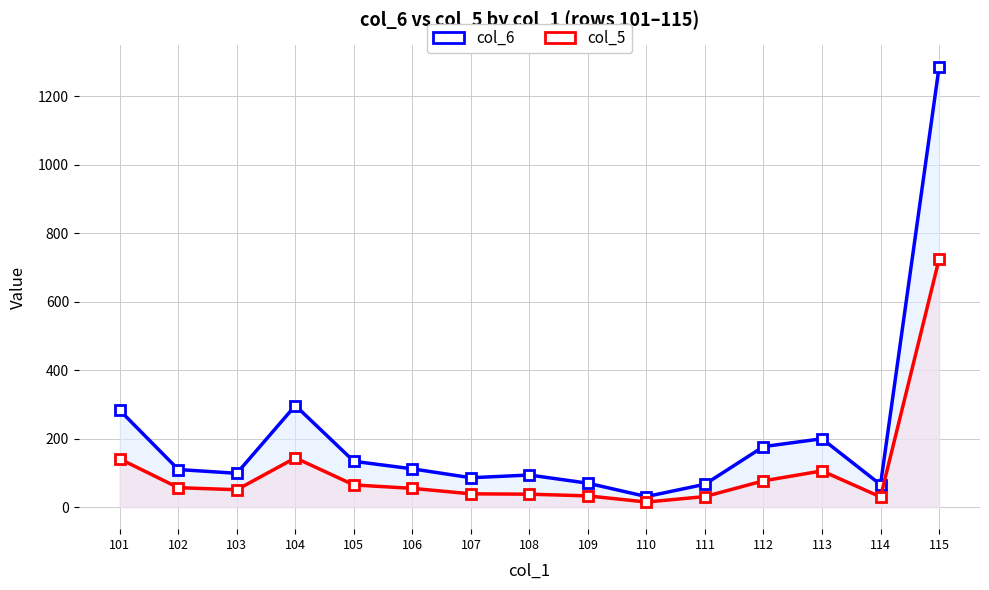

True or false: col_6 and col_5 intersect in this chart.

False